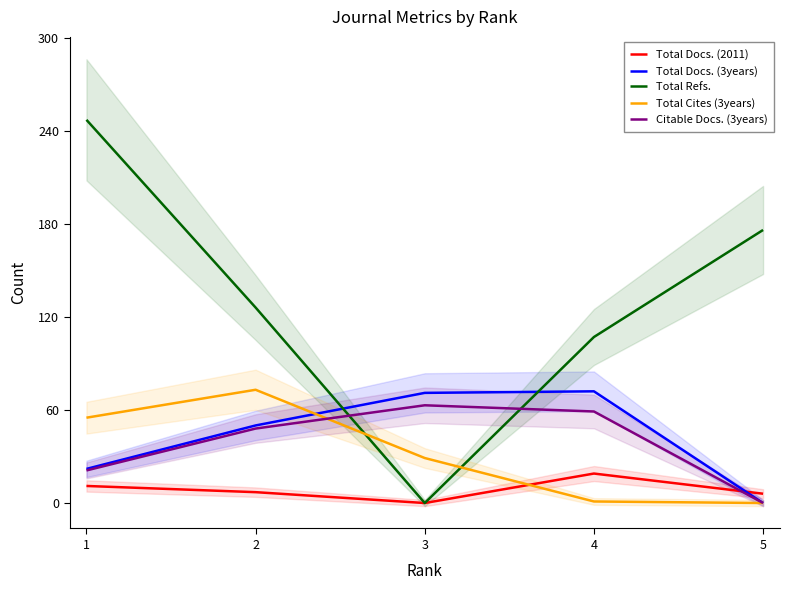

True or false: Total Refs. and Total Docs. (2011) intersect in this chart.

False